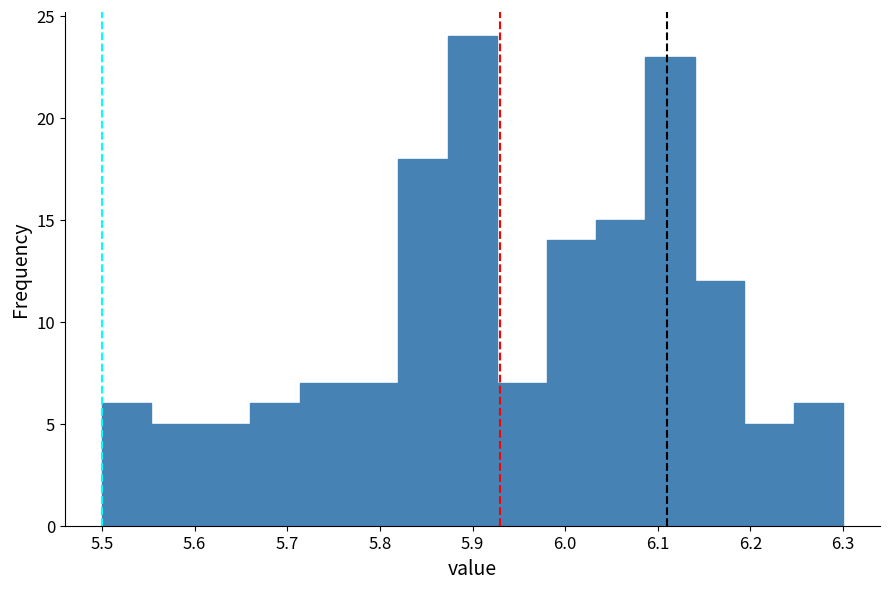

Reading left to right, transcribe this chart: for each bar, give the range it covers on the x-axis and its height. Neither the bar edges nor the heights are printed on the chart, so give them approximately, as read against the axes.

5.50 to 5.55: 6
5.55 to 5.61: 5
5.61 to 5.66: 5
5.66 to 5.71: 6
5.71 to 5.77: 7
5.77 to 5.82: 7
5.82 to 5.87: 18
5.87 to 5.93: 24
5.93 to 5.98: 7
5.98 to 6.03: 14
6.03 to 6.09: 15
6.09 to 6.14: 23
6.14 to 6.19: 12
6.19 to 6.25: 5
6.25 to 6.30: 6